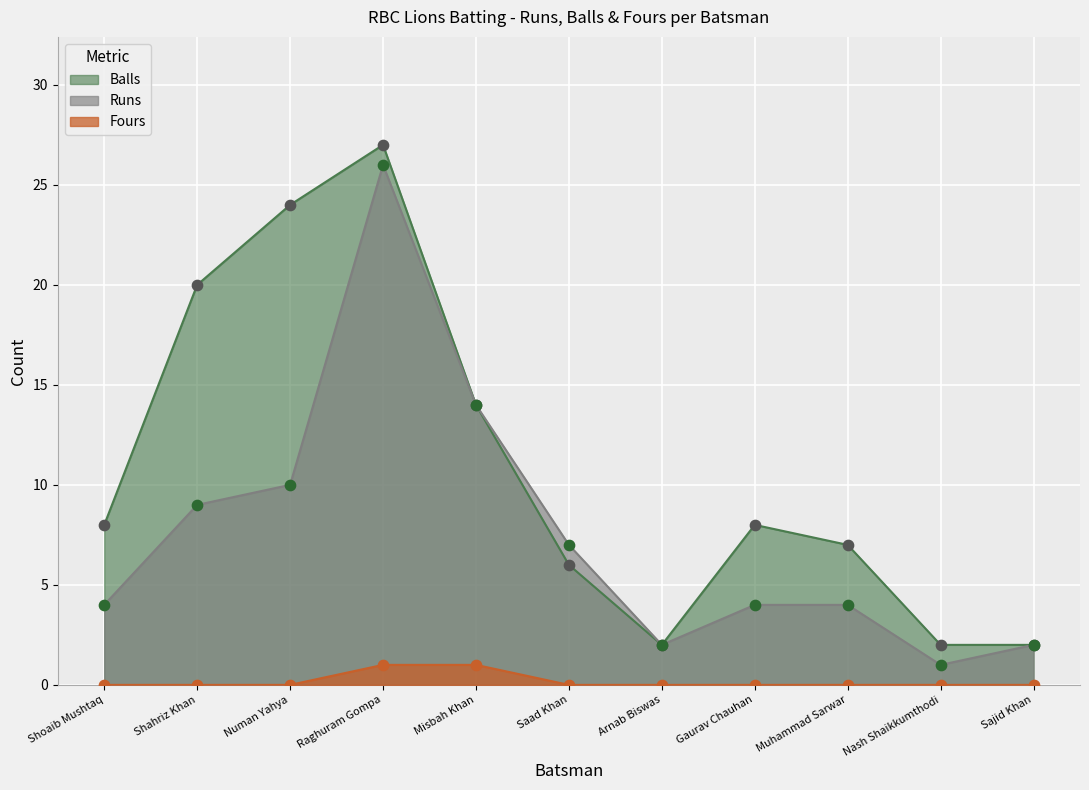

At how many categories does at least one series exceed 4?

8